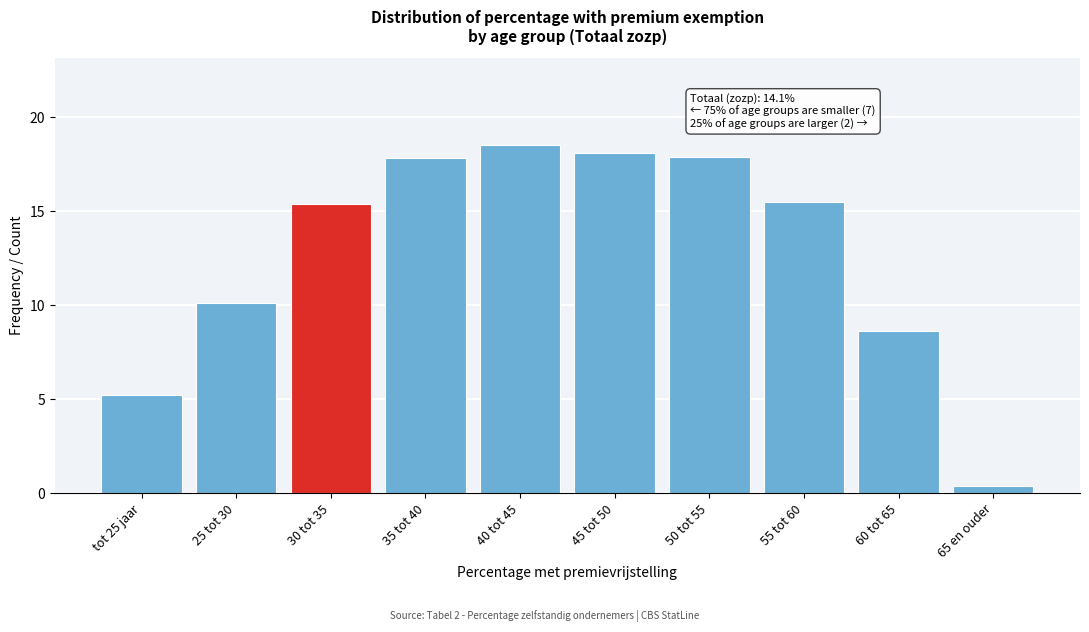

Reading right to left, list all the values displayed in this chart.

0.4	8.6	15.5	17.9	18.1	18.5	17.8	15.4	10.1	5.2